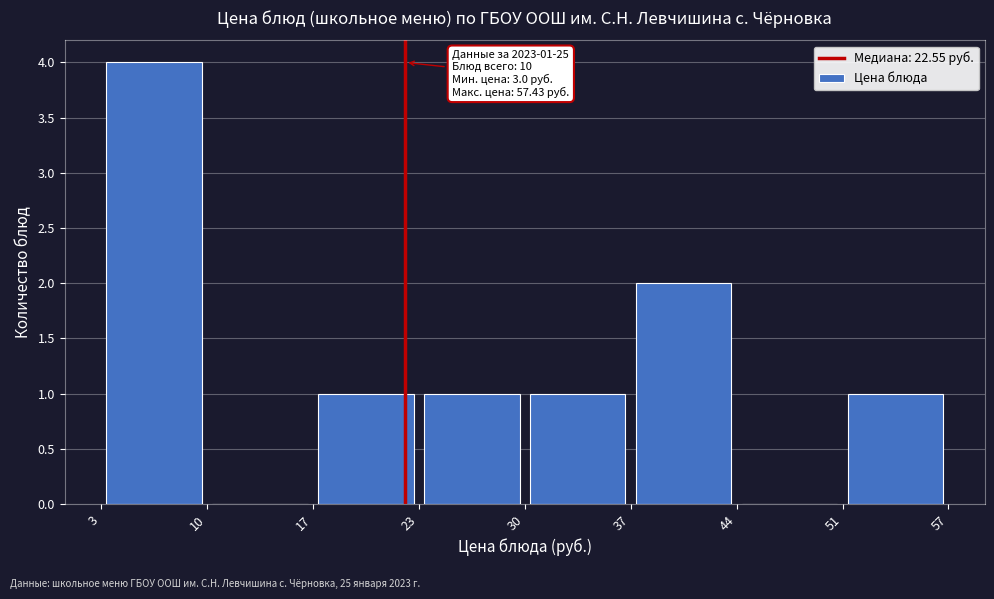

Over which range of the x-axis is the bar tallest?

3 to 10